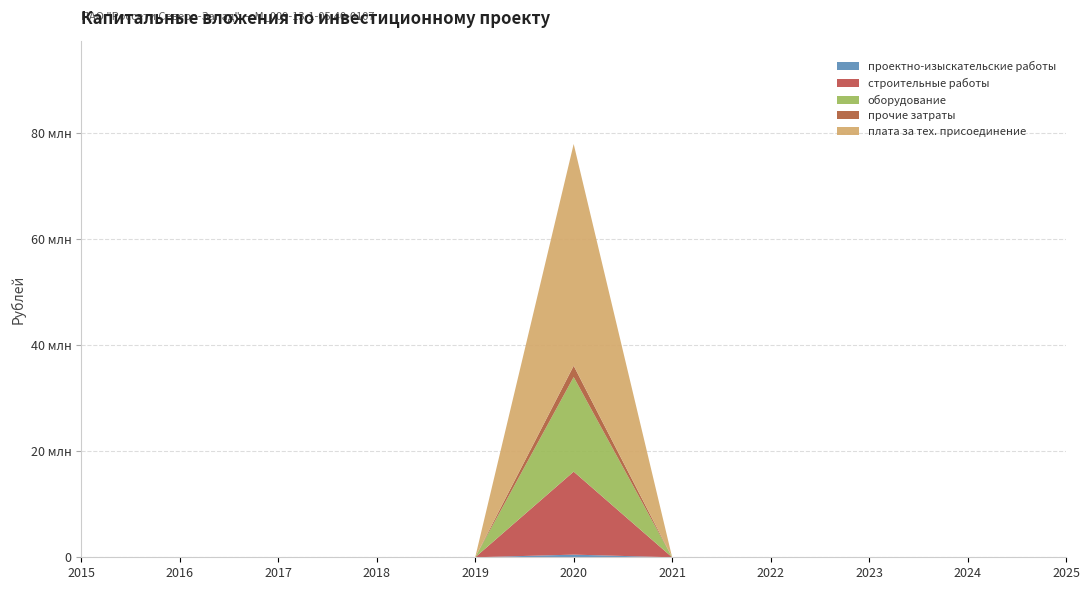

Reading right to left, extract all data points from this chart.

проектно-изыскательские работы: 0	498413	0	0	0	0	0
строительные работы: 0	15649948	0	0	0	0	0
оборудование: 0	17833333	0	0	0	0	0
прочие затраты: 0	2127044	0	0	0	0	0
плата за тех. присоединение: 0	41809645	0	0	0	0	0